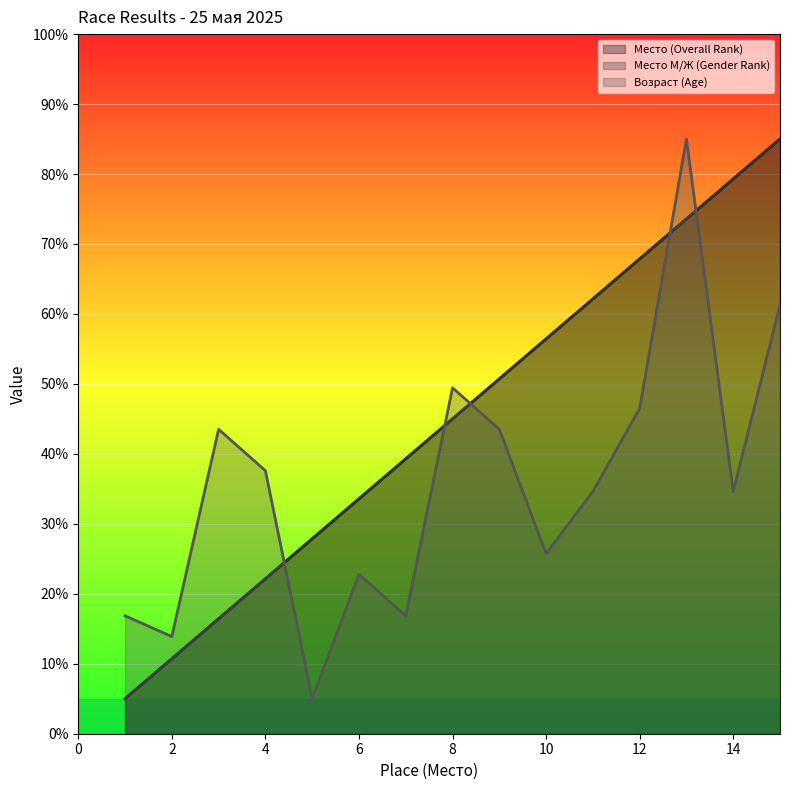

Is it true that Место М/Ж (Gender Rank) equals 31.8 at 10?

False